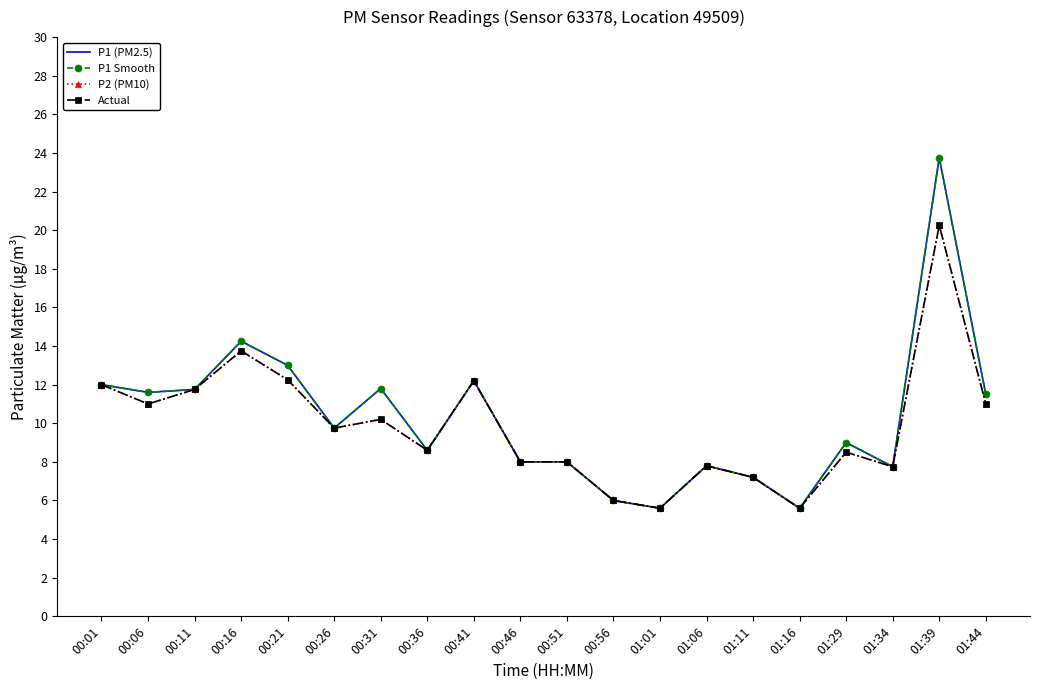

How many data points in P1 Smooth are above 9?

10